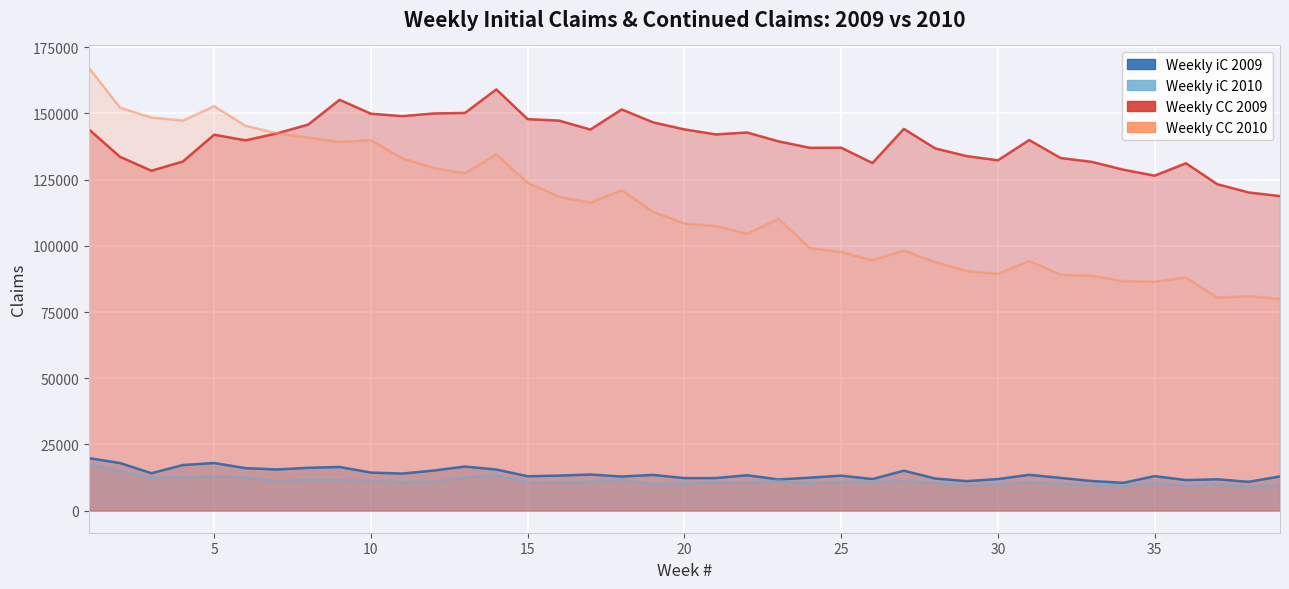

True or false: Weekly CC 2009 and Weekly iC 2010 intersect in this chart.

False